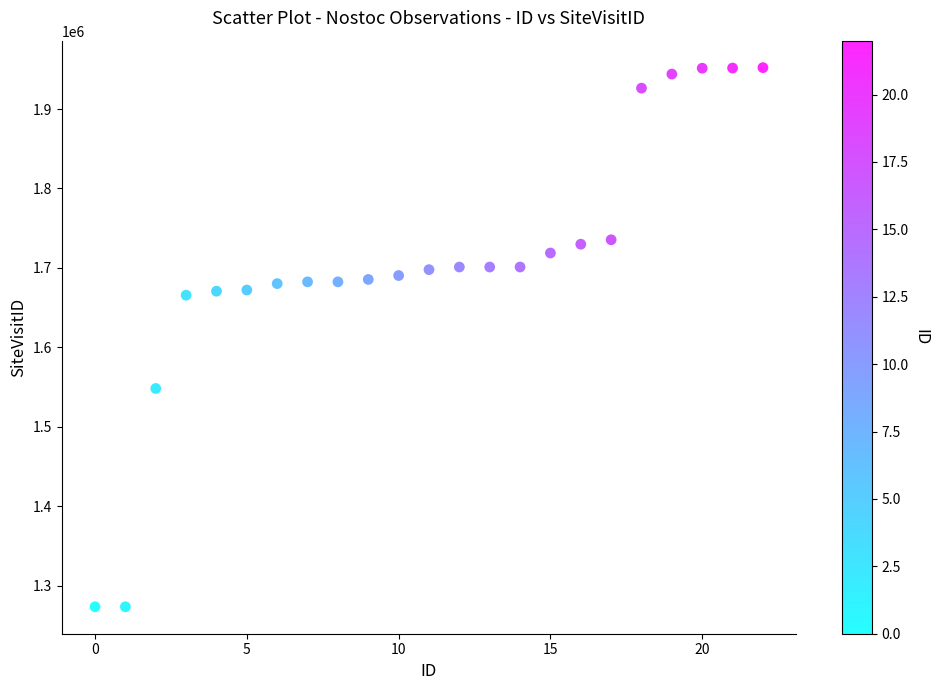

What is the range of Y values (max minus min)?

678646